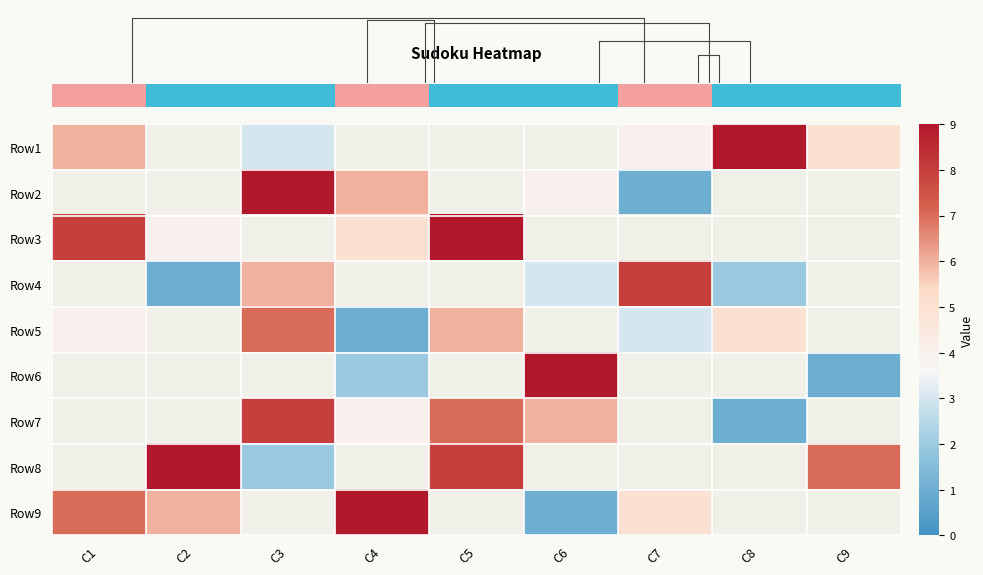

At how many categories does at least one series exceed 1?

9